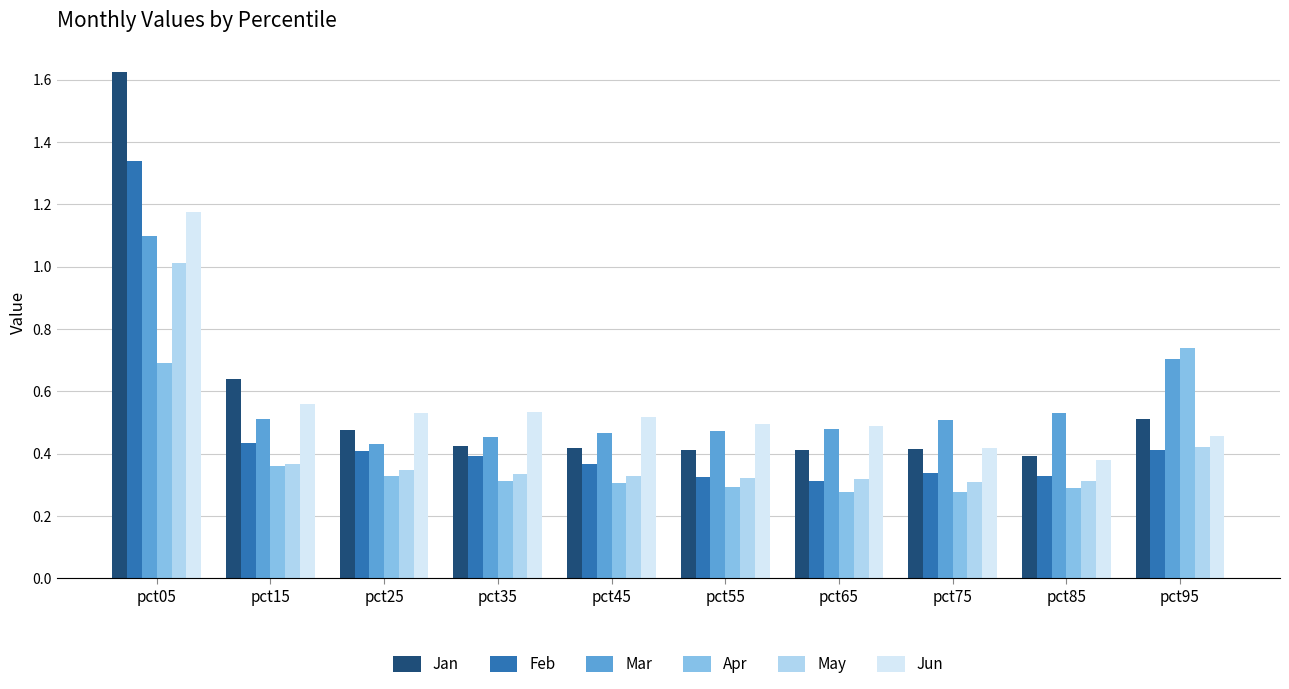

Which series has the largest range (max minus min)?

Jan